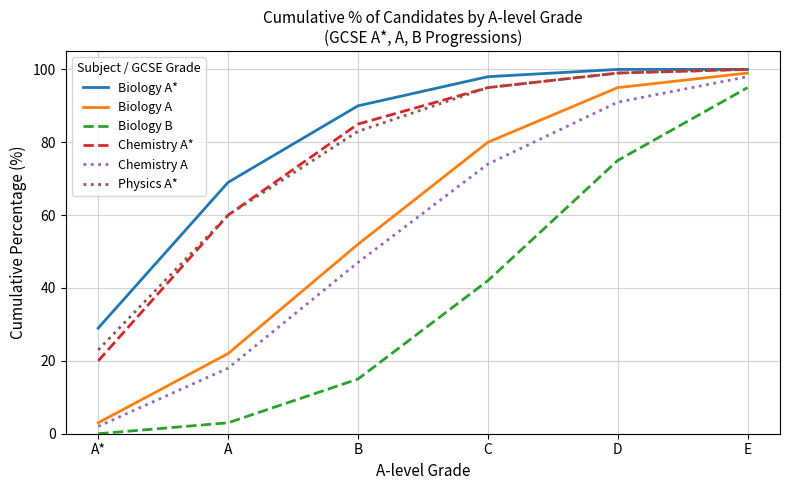

What is the difference between the highest and lowest values at B?

75